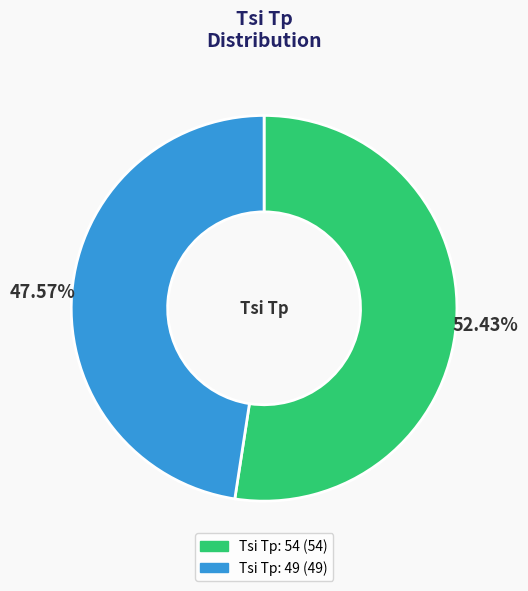

How many segments does this pie chart have?

2